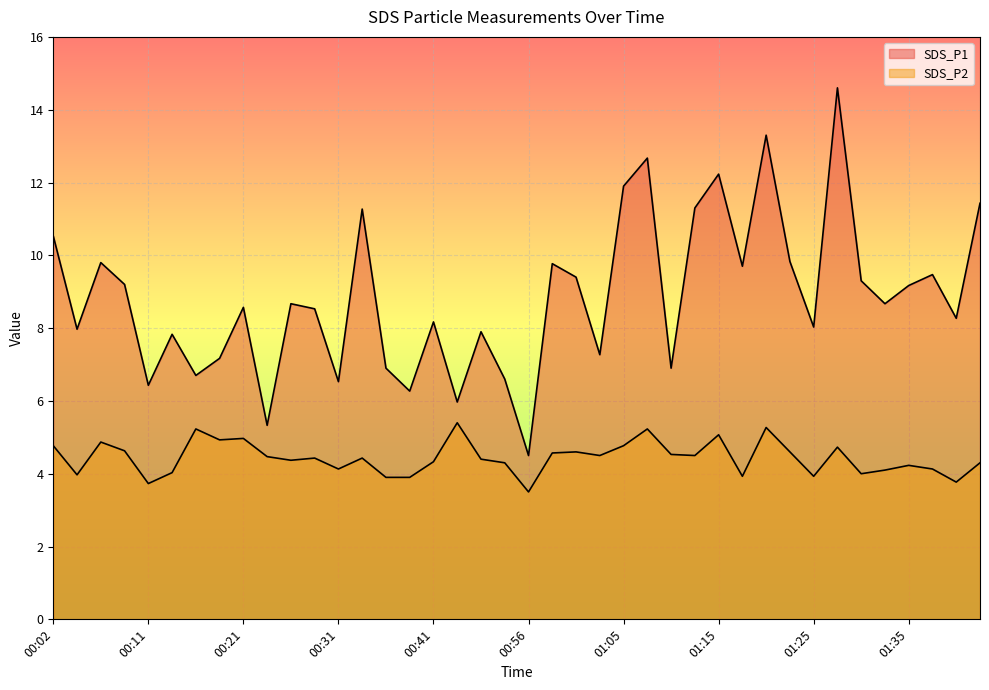

What is the difference between the maximum and minimum values in the SDS_P1 series?

10.1